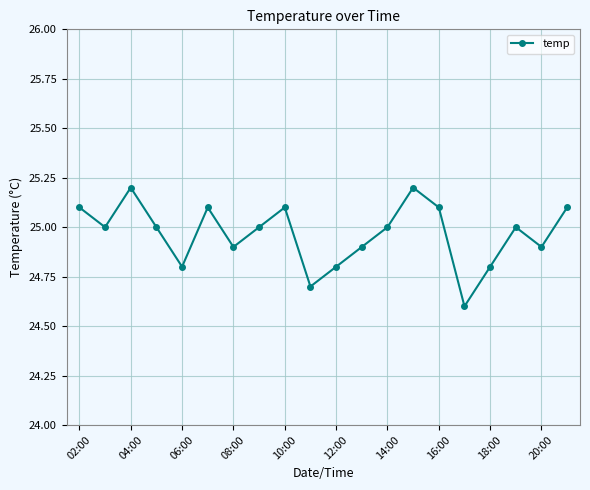

What is the value of the 5th point from the left?

24.8